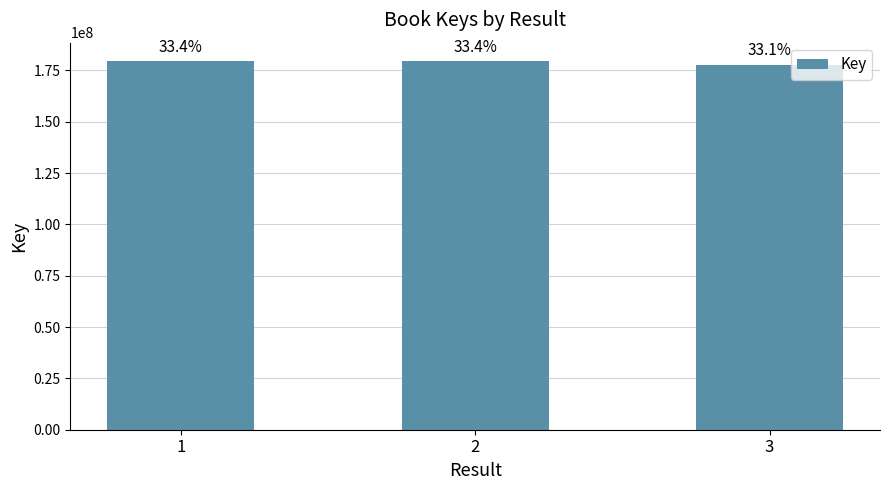

Does the chart contain any negative values?

No